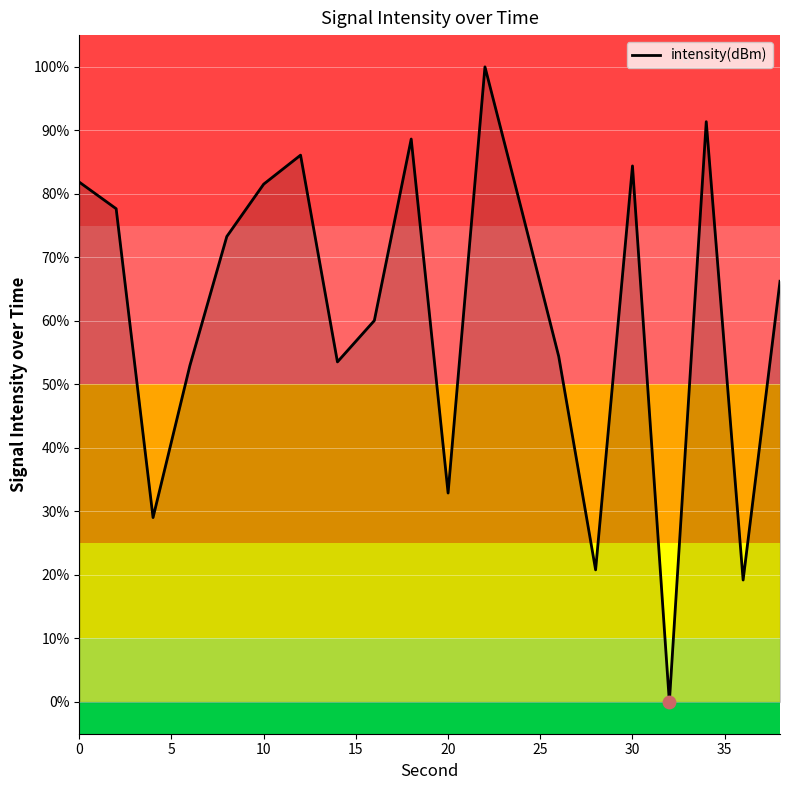

What is the difference between the maximum and minimum values?

100.0